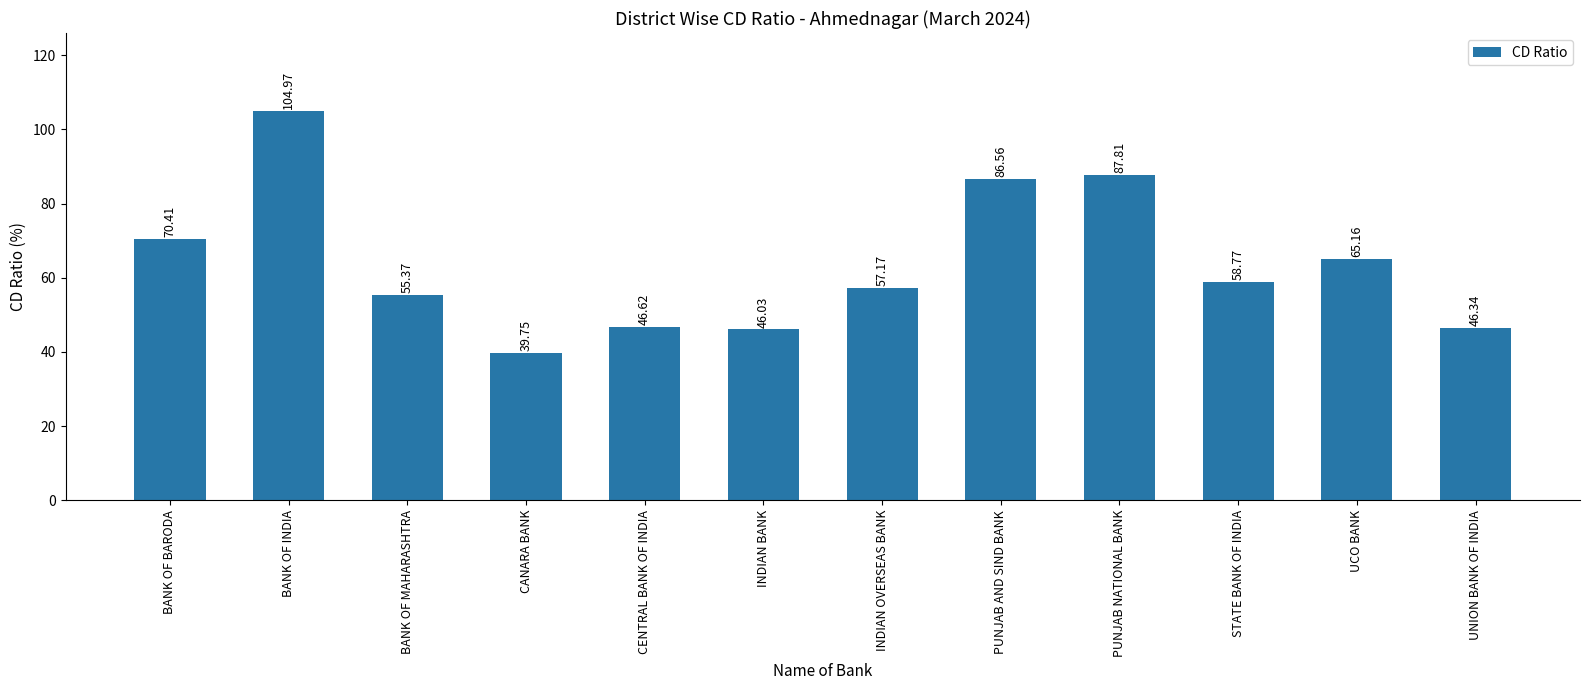

Rank the categories by value from lowest to highest.

CANARA BANK, INDIAN BANK, UNION BANK OF INDIA, CENTRAL BANK OF INDIA, BANK OF MAHARASHTRA, INDIAN OVERSEAS BANK, STATE BANK OF INDIA, UCO BANK, BANK OF BARODA, PUNJAB AND SIND BANK, PUNJAB NATIONAL BANK, BANK OF INDIA